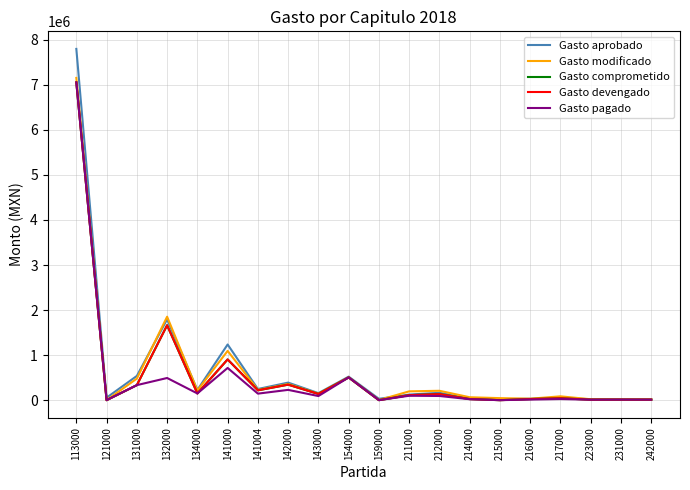

Does the chart have visible grid lines?

Yes